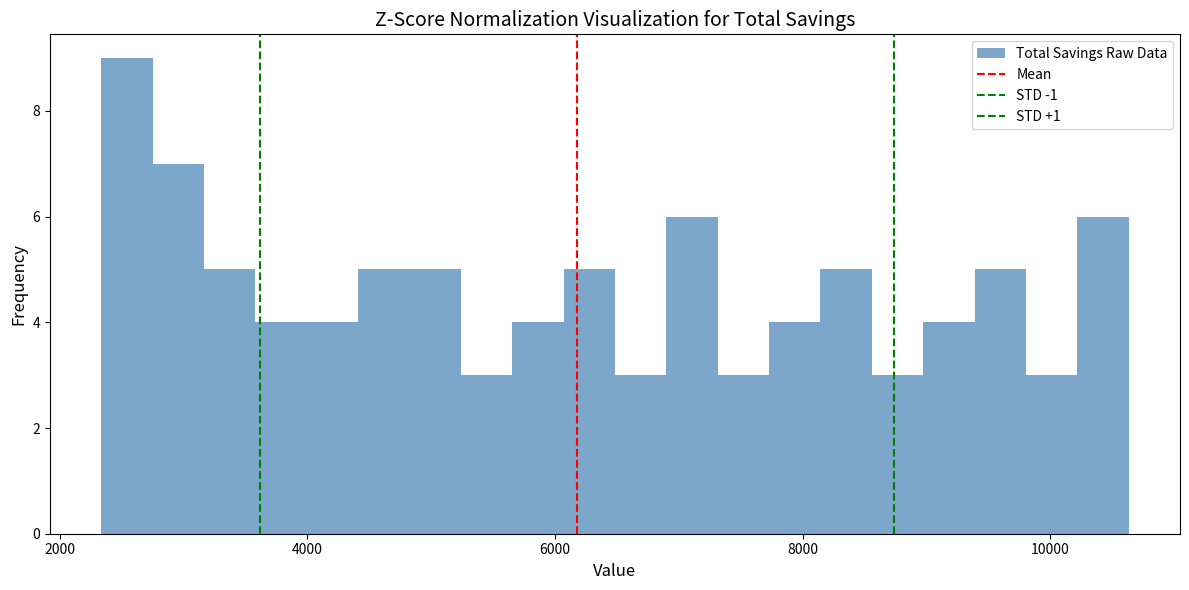

Read against the x-axis, roughly where is the centre of the tallest bar?

2600